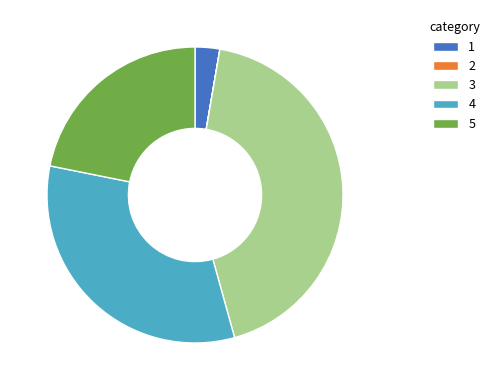

Is there a majority slice in this chart?

No